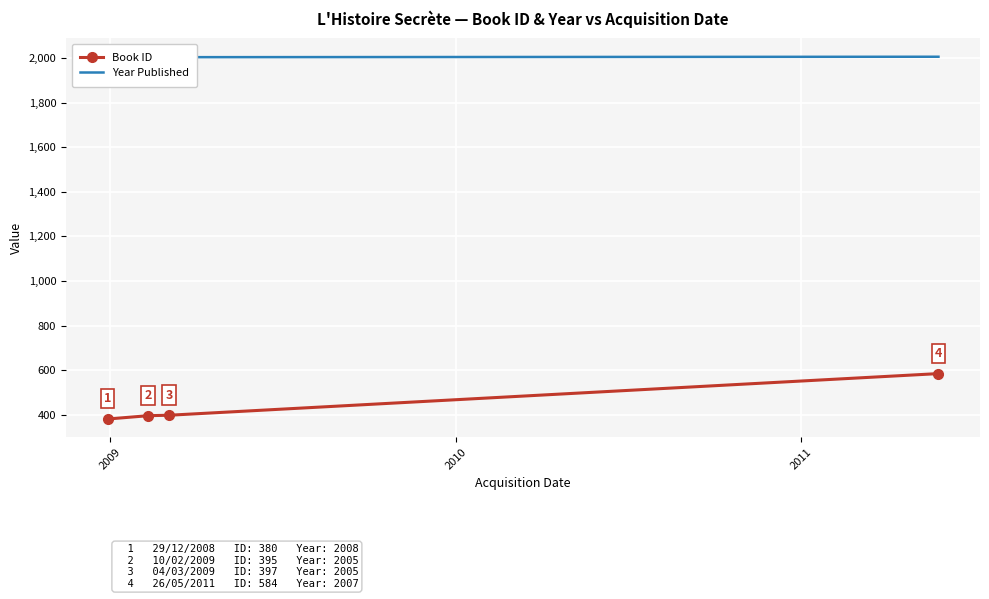

List the series in order of their peak value, lowest first.

Book ID, Year Published